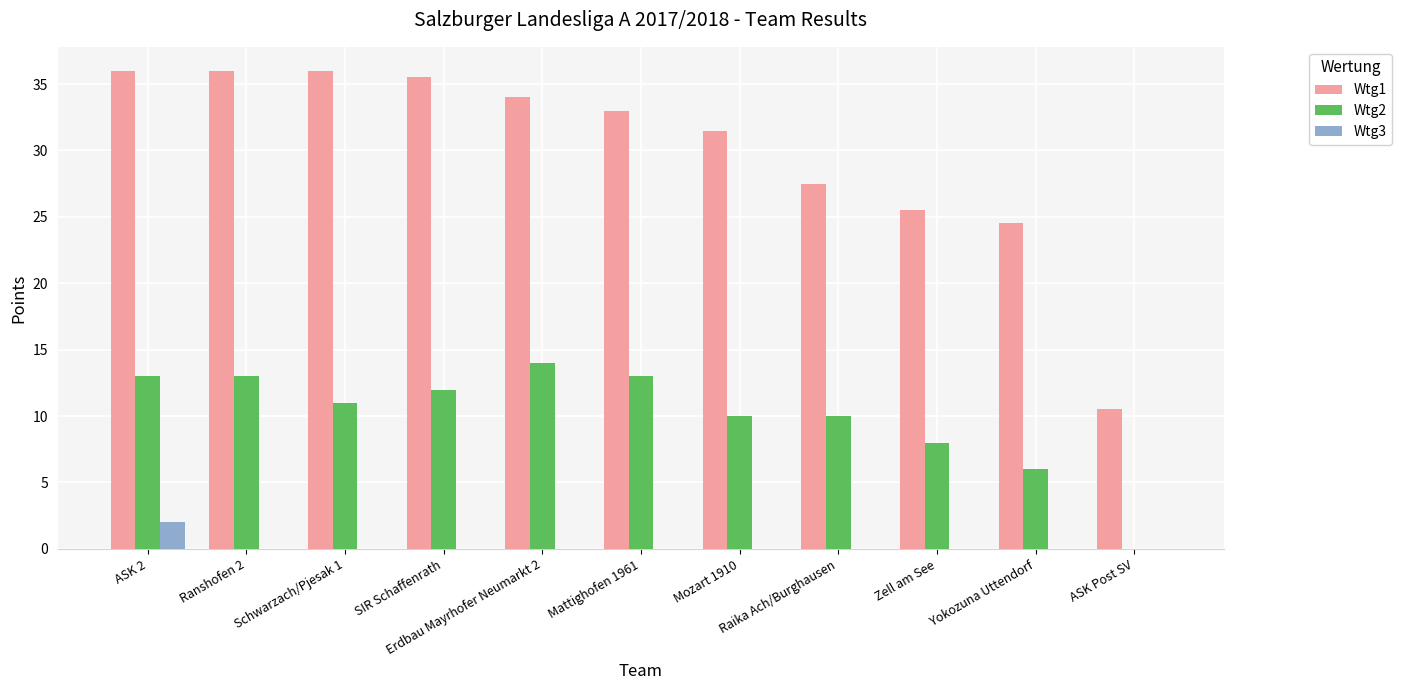

How many distinct data groups are displayed?

3